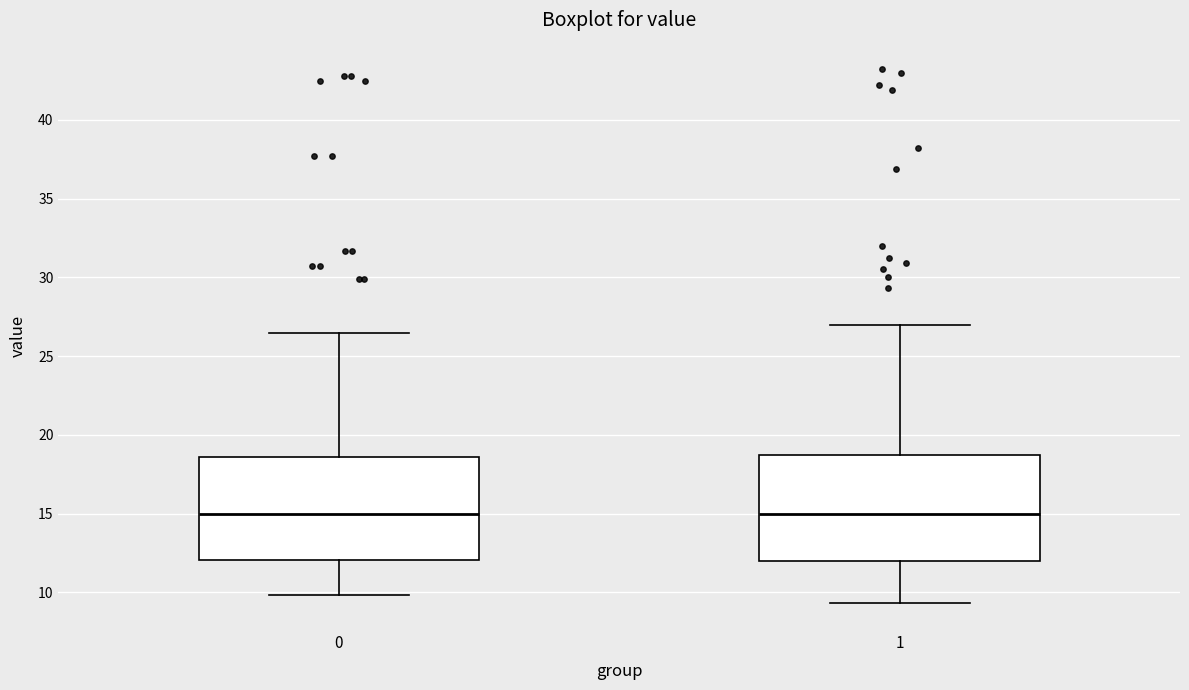

Where does the lower whisker of the box at x = 1 end on the y-axis? The values are not printed on the chart, so give them approximately, as read against the axis.

9.5